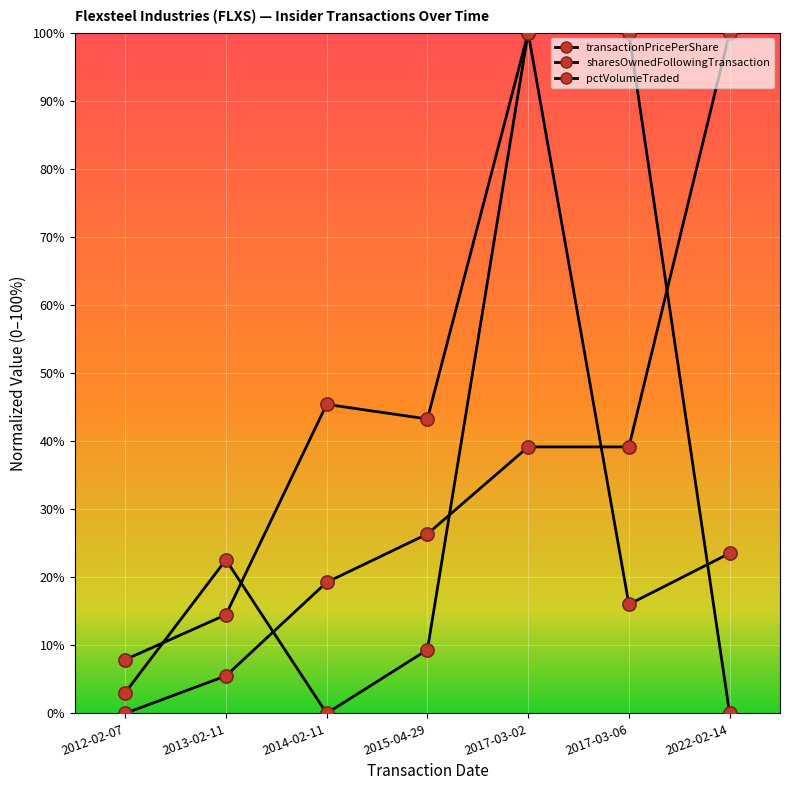

Which series has the largest total across all categories?

pctVolumeTraded